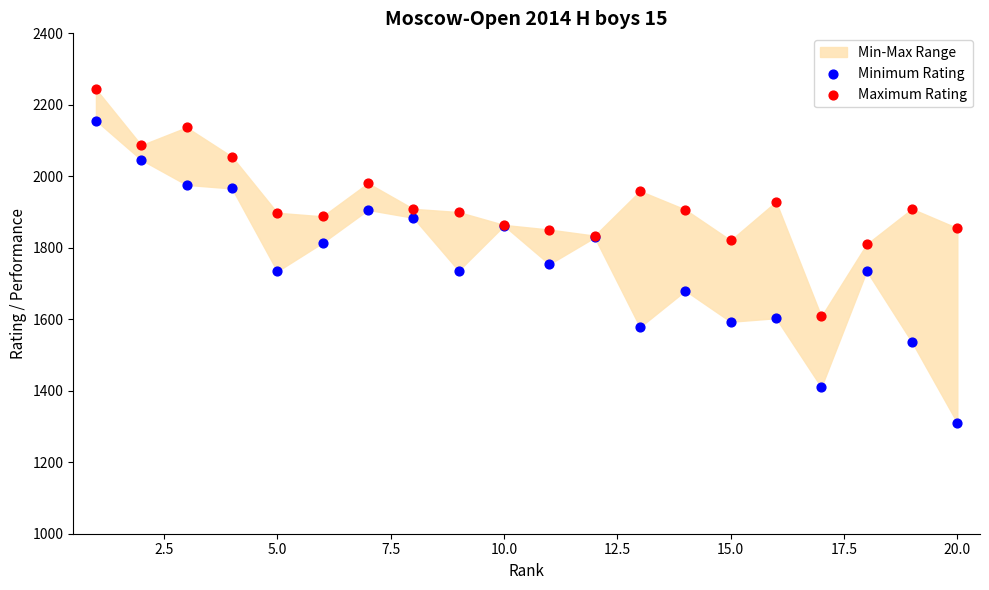

Which series has the largest Y range (max minus min)?

Minimum Rating